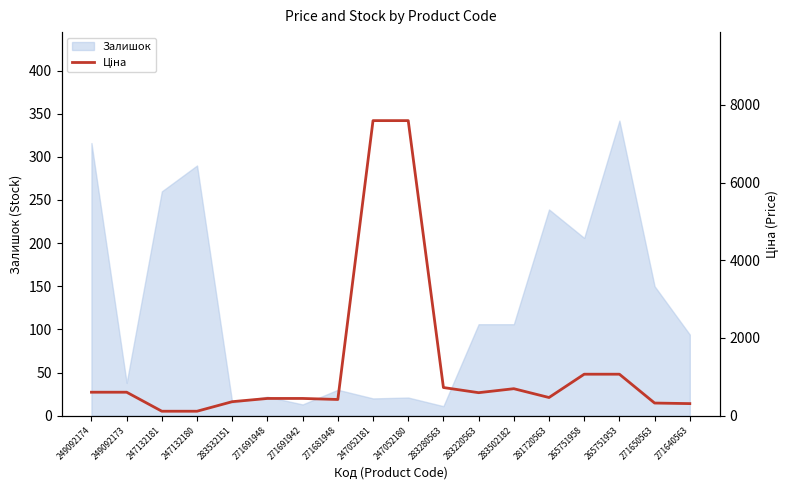

What is the highest value of the Залишок series?

342